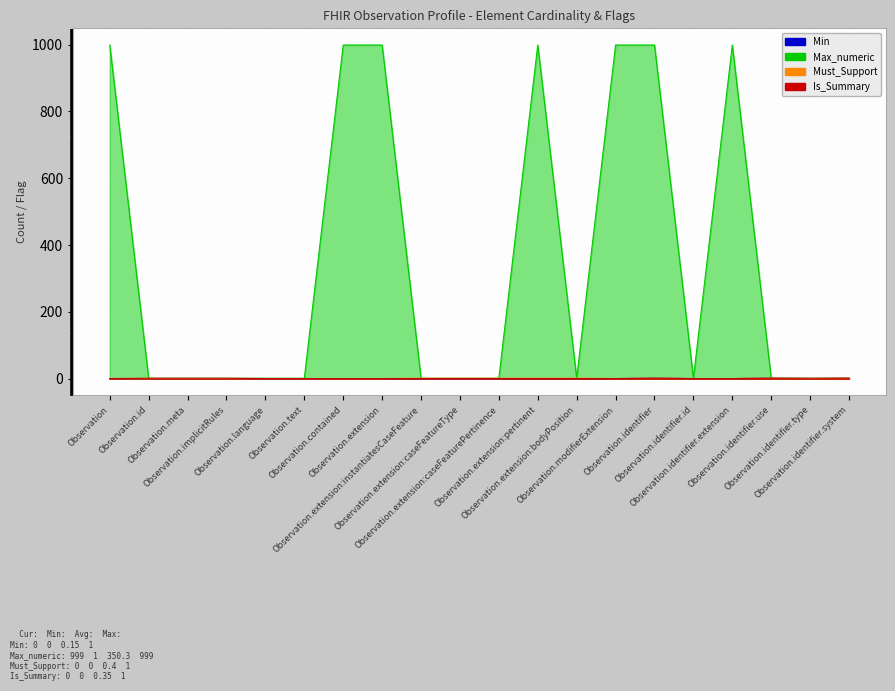

True or false: Is_Summary and Must_Support cross at least once.

False